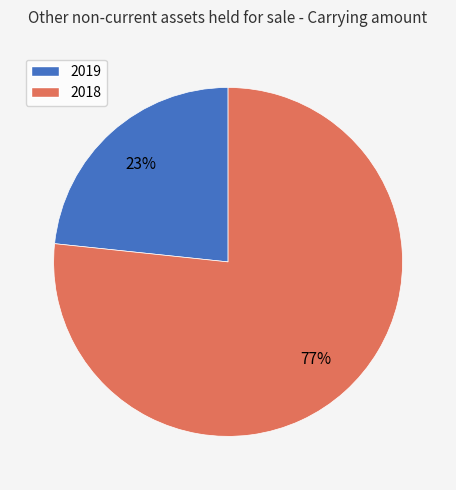

How many slices are in this pie chart?

2